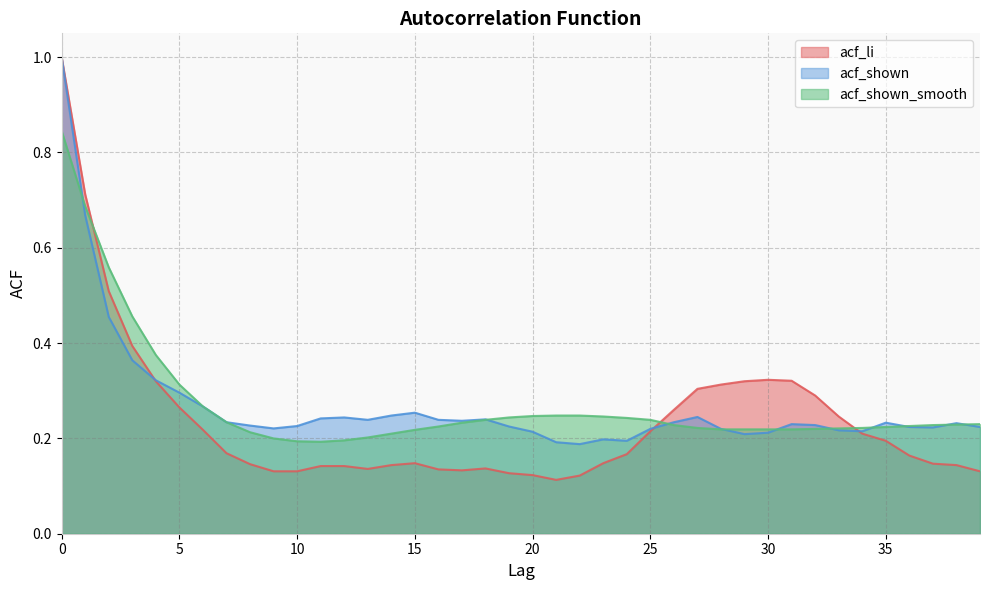

What is the average value of the acf_li series?

0.2